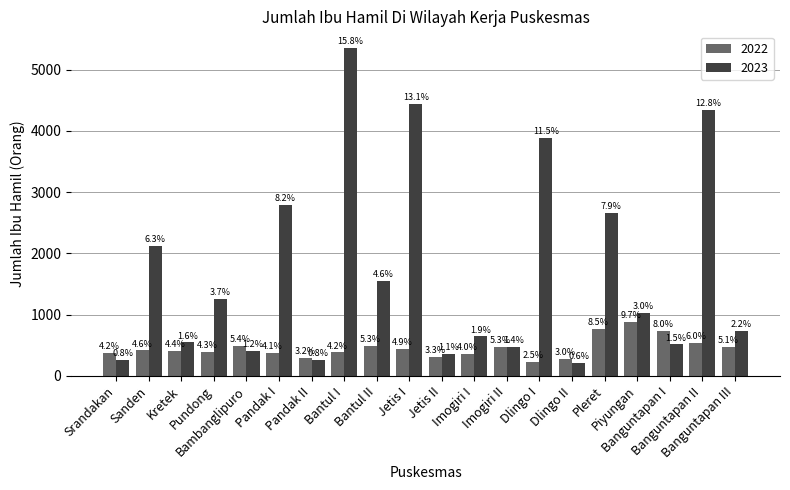

The value of 2022 at Dlingo I is 228. True or false?

True